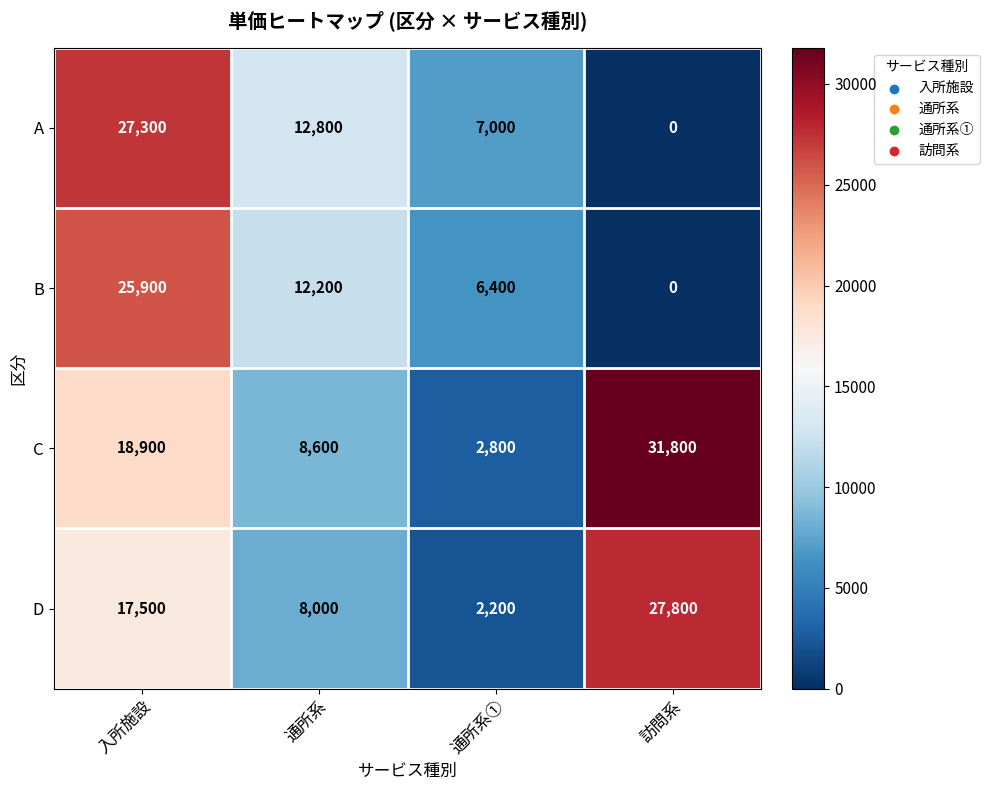

Reading left to right, transcribe all the data shown in this chart.

A: 入所施設=27300	通所系=12800	通所系①=7000	訪問系=0
B: 入所施設=25900	通所系=12200	通所系①=6400	訪問系=0
C: 入所施設=18900	通所系=8600	通所系①=2800	訪問系=31800
D: 入所施設=17500	通所系=8000	通所系①=2200	訪問系=27800